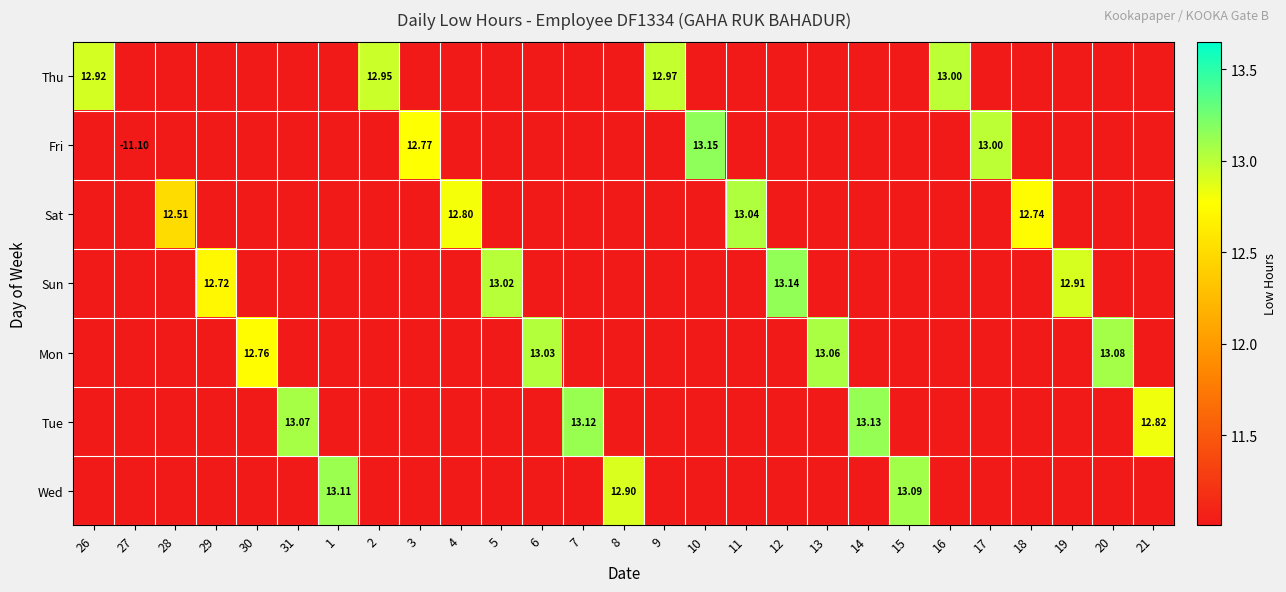

Rank the categories by Fri value from highest to lowest.

10, 17, 3, 26, 28, 29, 30, 31, 1, 2, 4, 5, 6, 7, 8, 9, 11, 12, 13, 14, 15, 16, 18, 19, 20, 21, 27